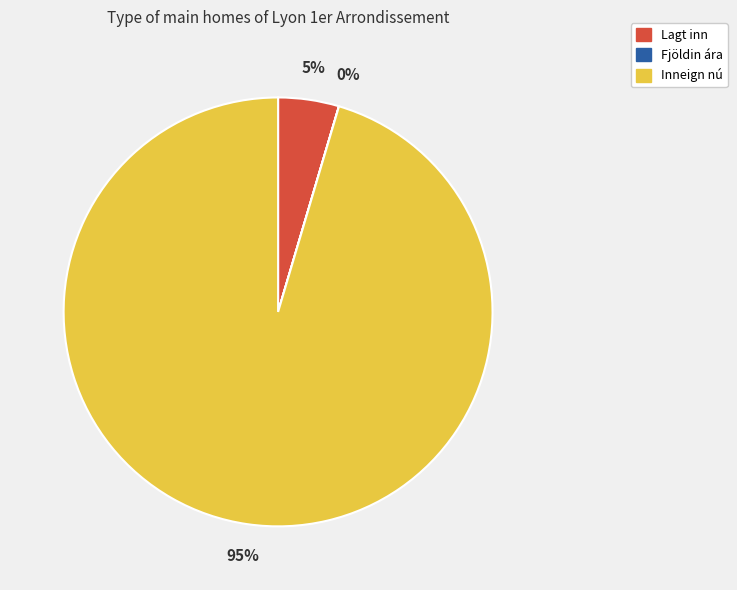

Does any single category account for the majority?

Yes